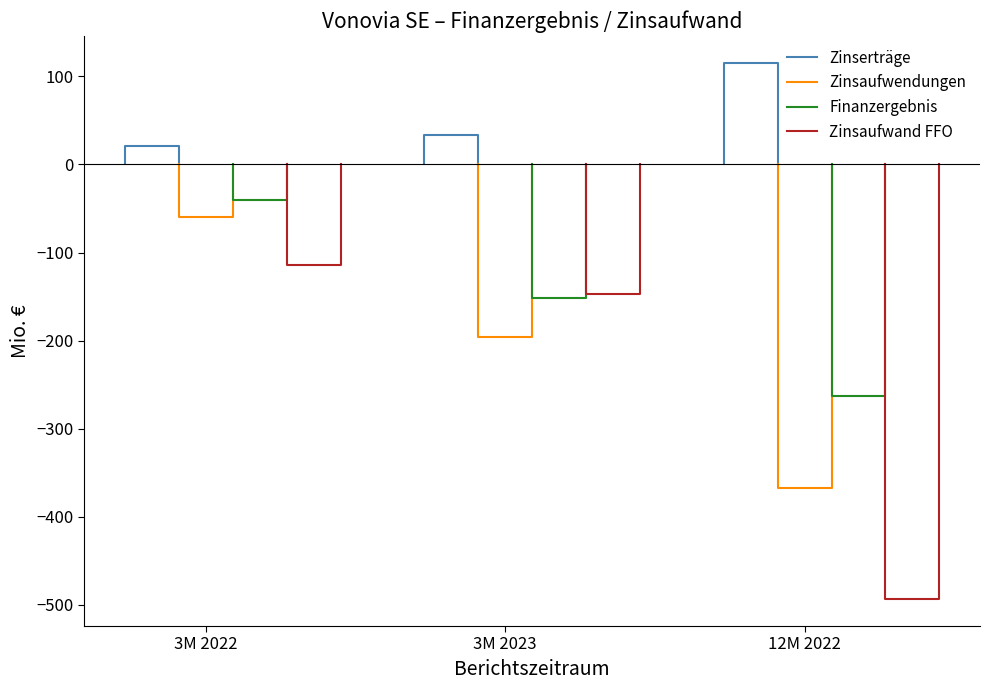

How many lines are shown in the chart?

4